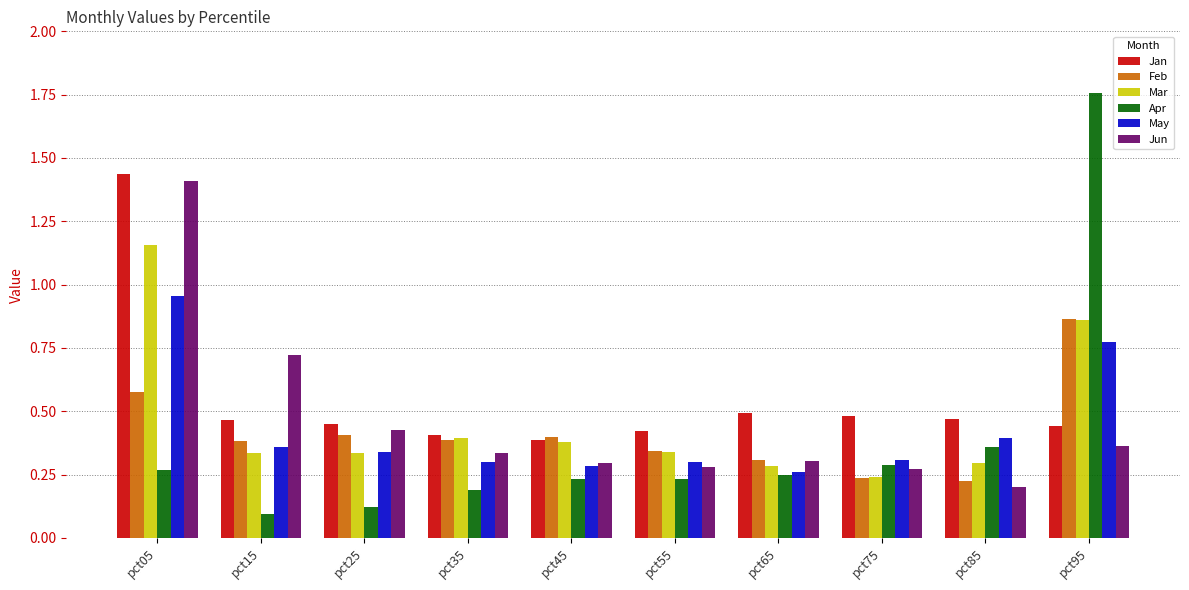

Which series has the largest range (max minus min)?

Apr